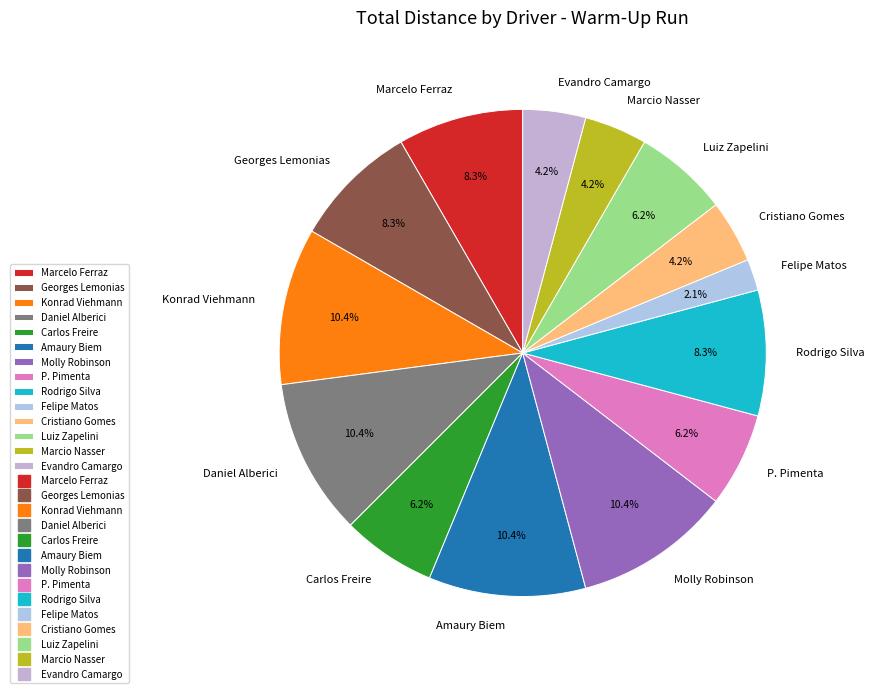

To the nearest percent, what is the average slice percentage?

7%